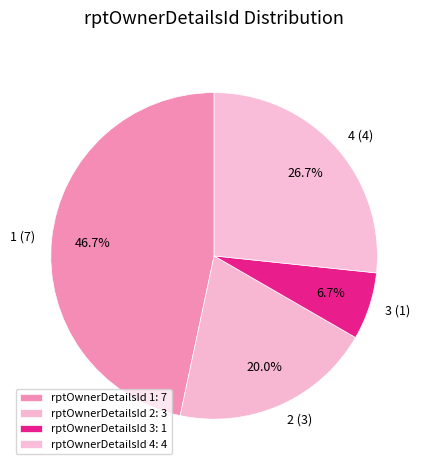

Do 2 (3) and 1 (7) together represent more than half of the pie?

Yes